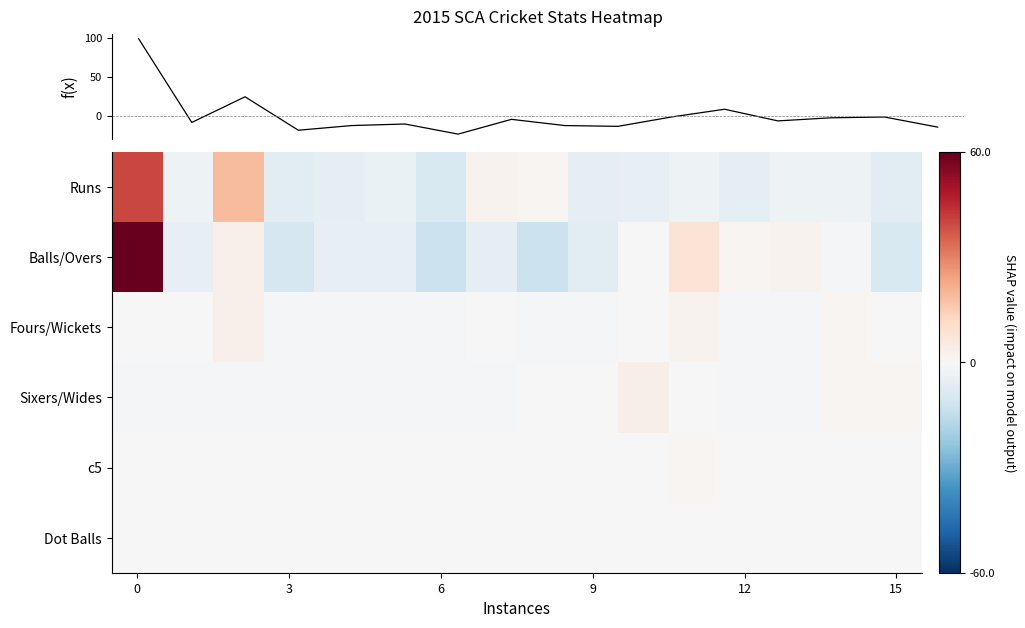

Which series has the largest total across all categories?

f(x)